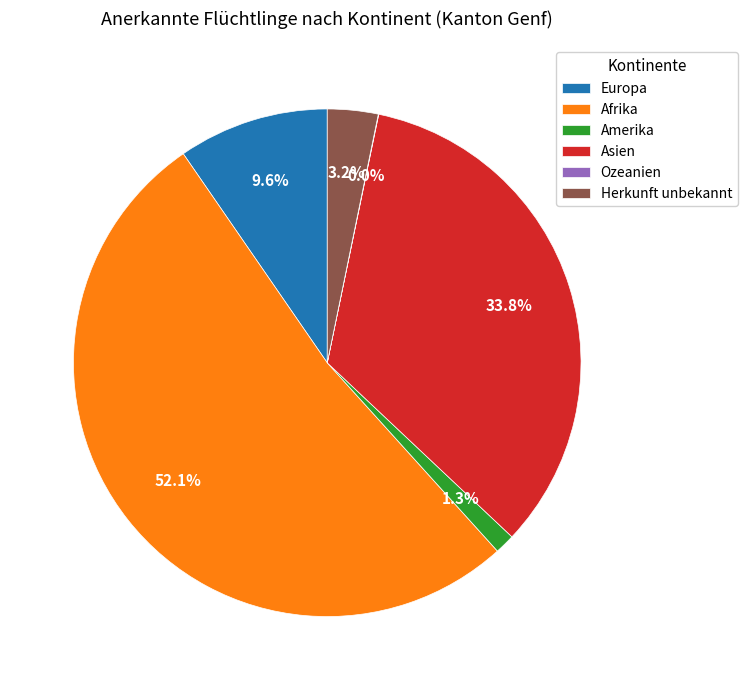

Which slice is the largest?

Afrika